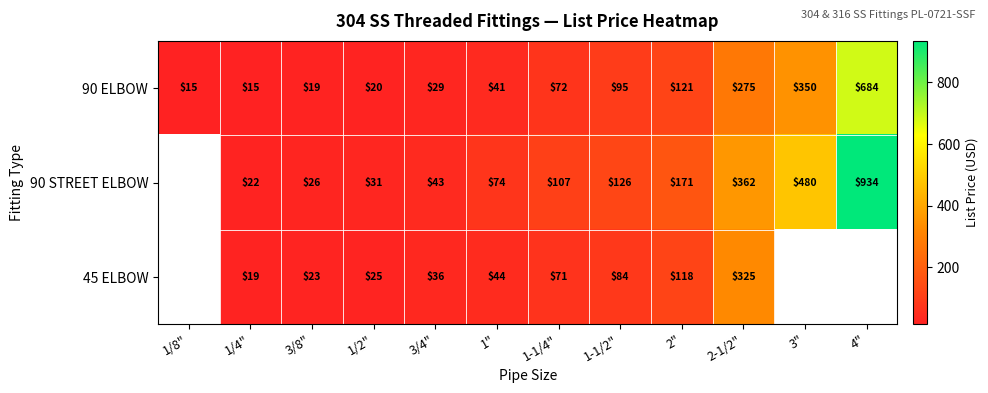

Is the value of 90 STREET ELBOW at 1-1/2" greater than the value of 90 ELBOW at 1"?

Yes